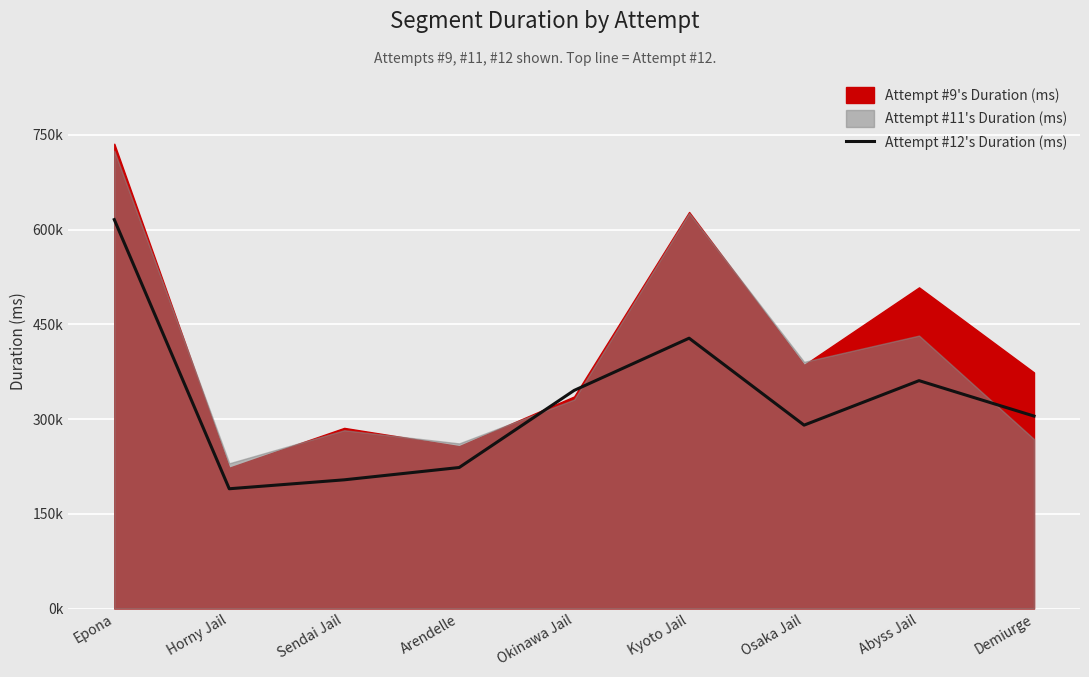

The chart shows a value of 360843 at Abyss Jail. True or false?

True